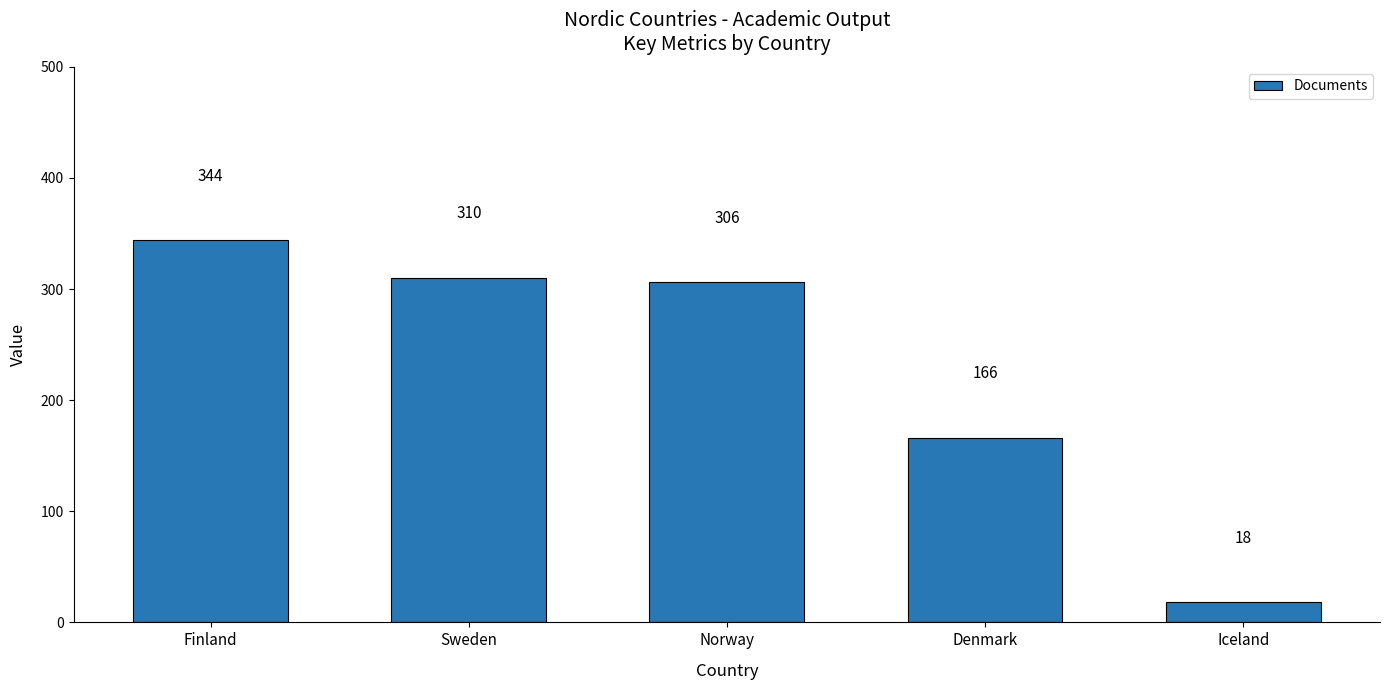

Between Sweden and Norway, which is larger?

Sweden